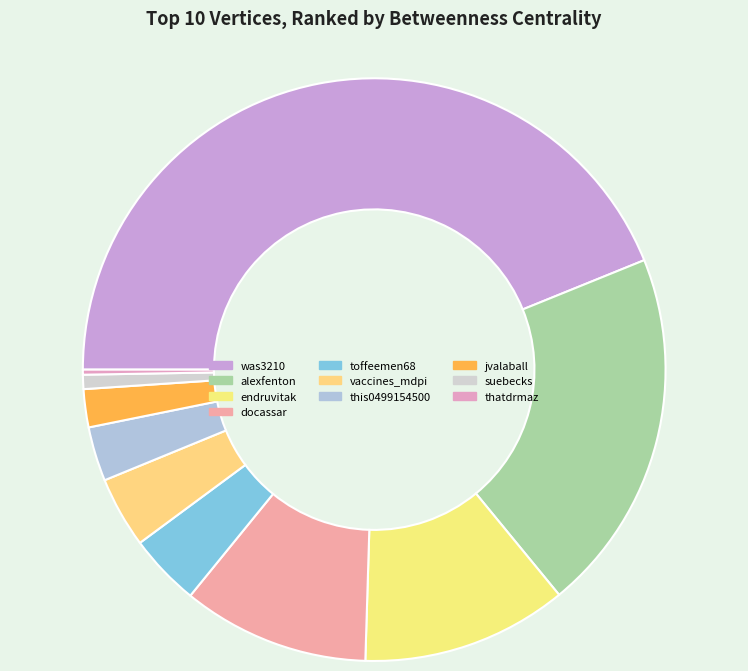

What is the smallest slice in the pie chart?

thatdrmaz